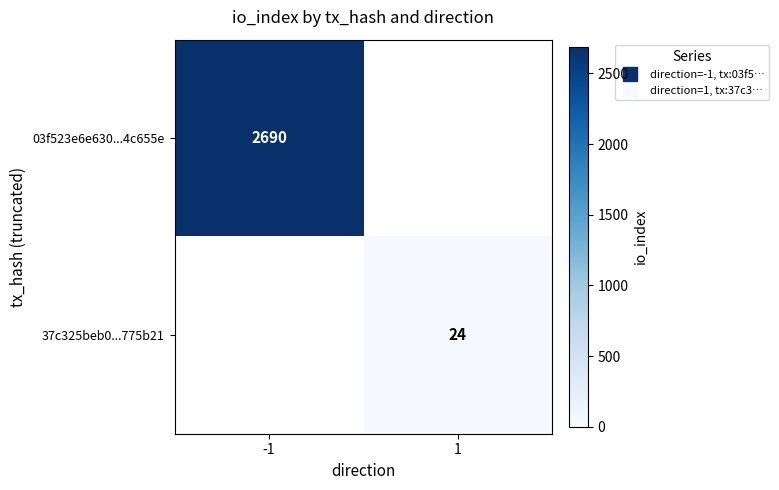

Rank the series by their maximum value, from highest to lowest.

03f523e6e630...4c655e, 37c325beb0...775b21